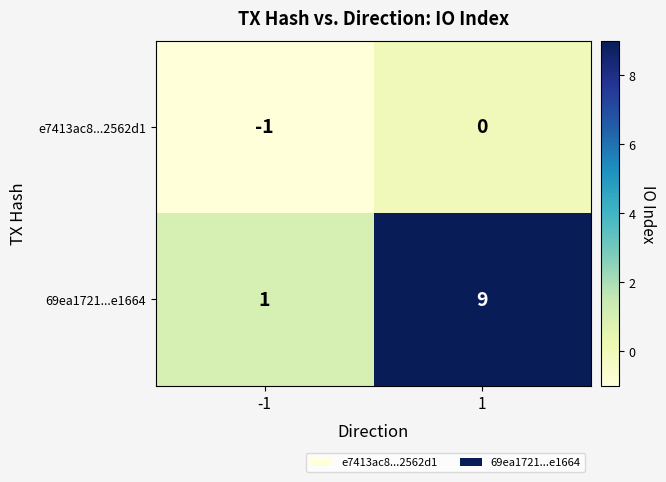

List the series in order of their peak value, lowest first.

e7413ac8...2562d1, 69ea1721...e1664